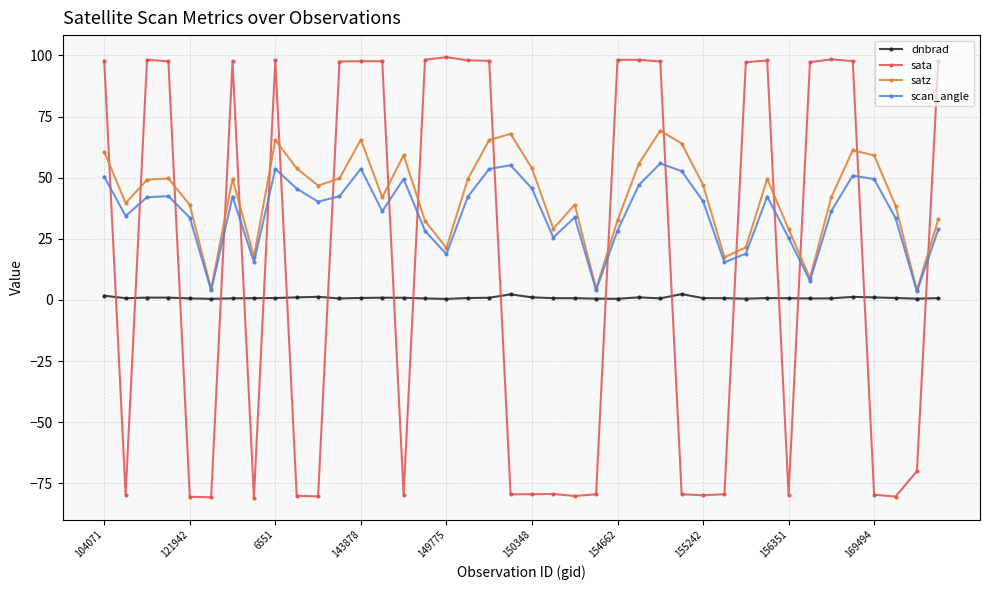

How many interior local valleys does the scan_angle series have?

11